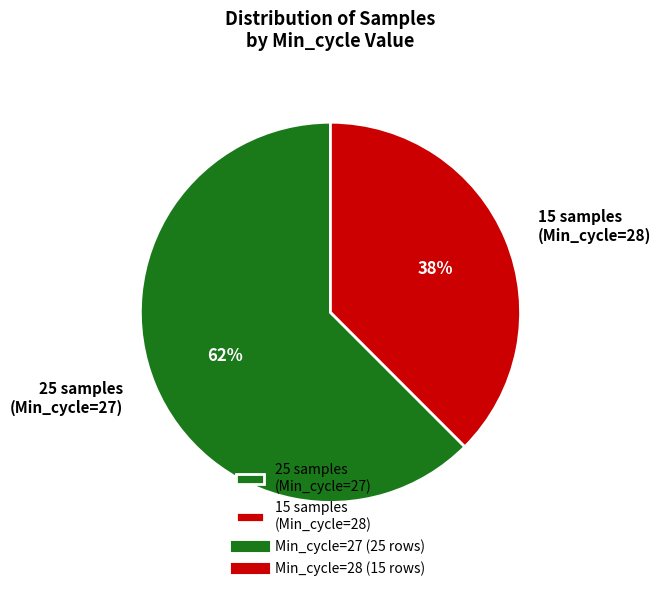

True or false: 25 samples (Min_cycle=27) accounts for 57% of the total.

False